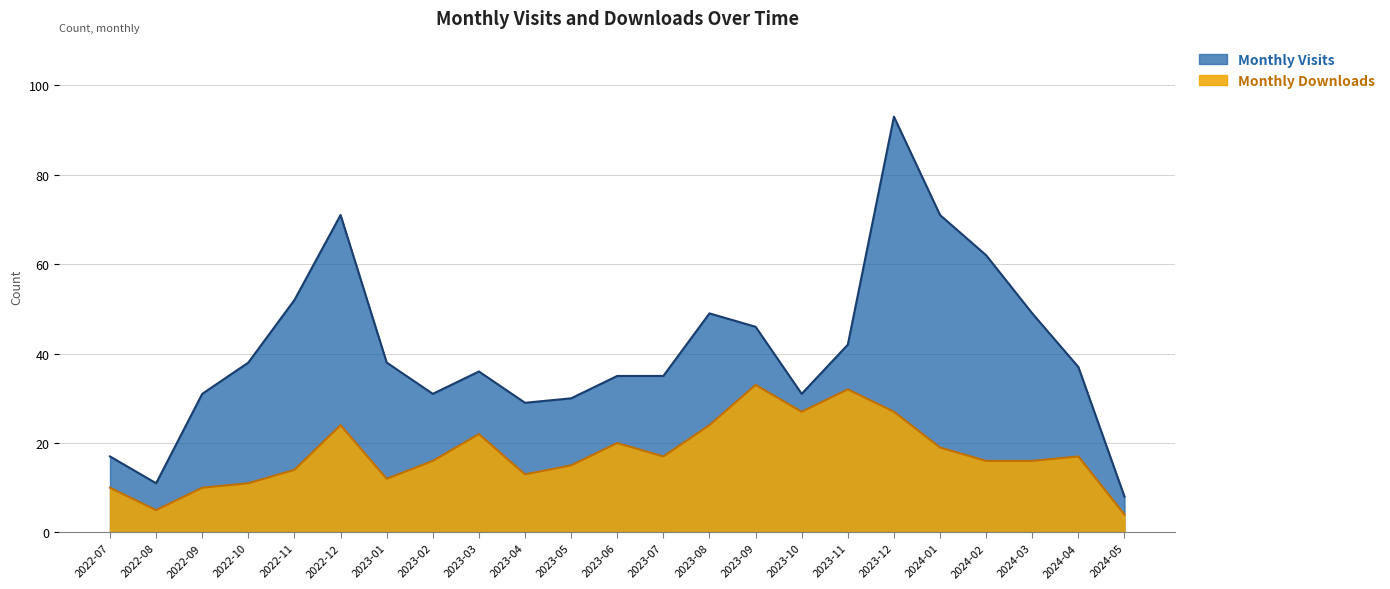

At which label does Monthly Visits reach its minimum?

2024-05